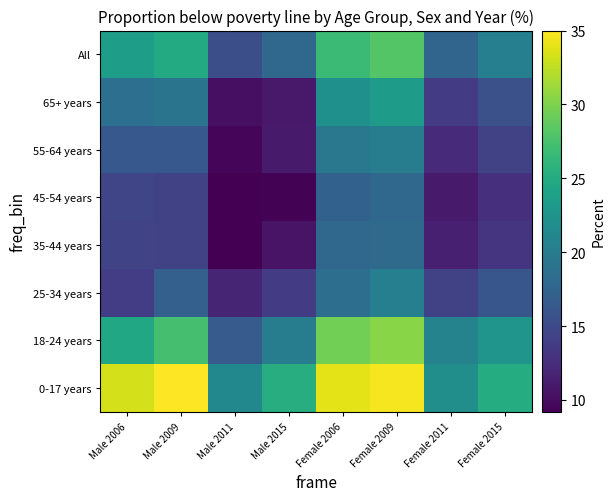

What is the total value across all series at Male 2015?

119.0